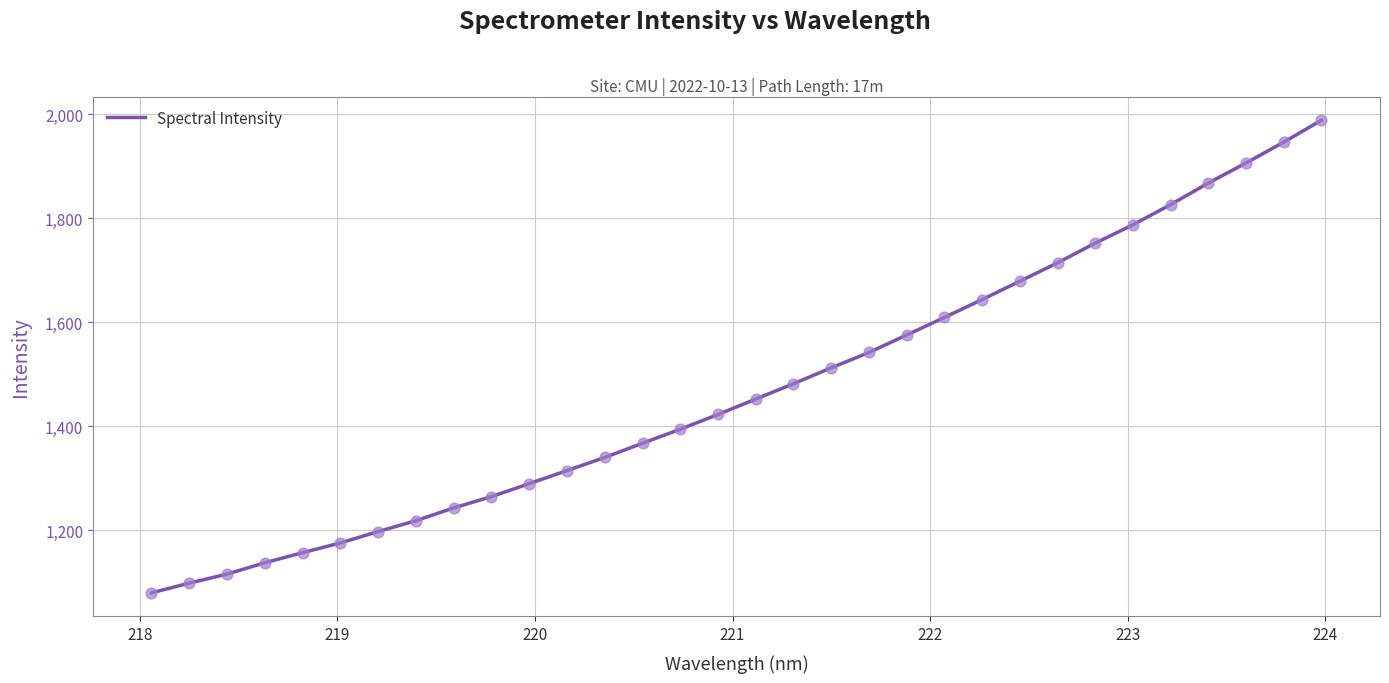

What is the maximum value shown in the chart?

1988.8